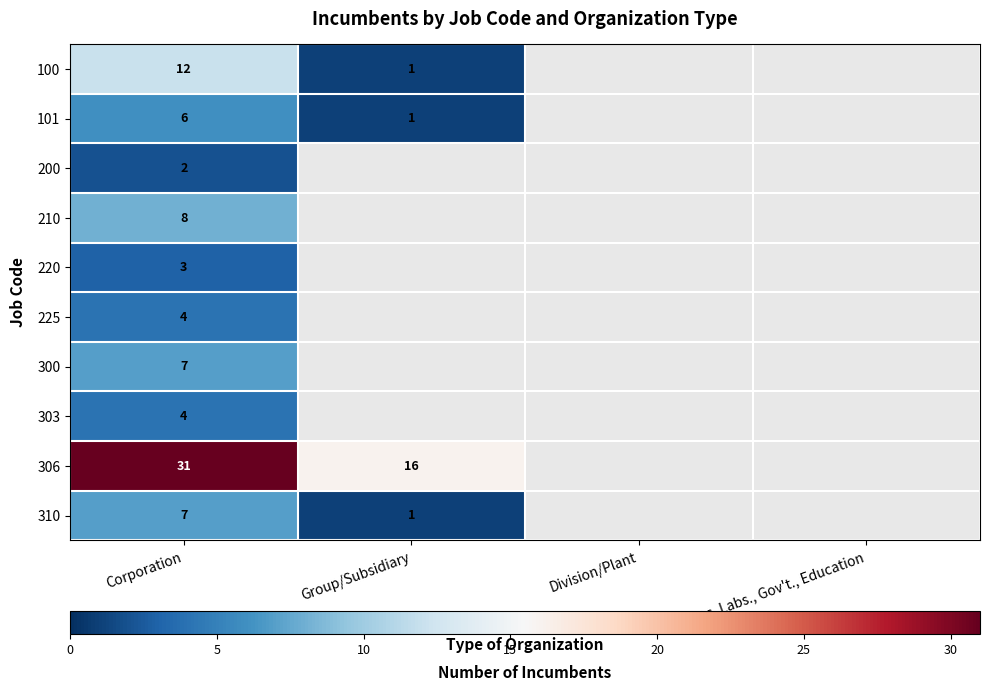

What is the total value across all series at Corporation?

84